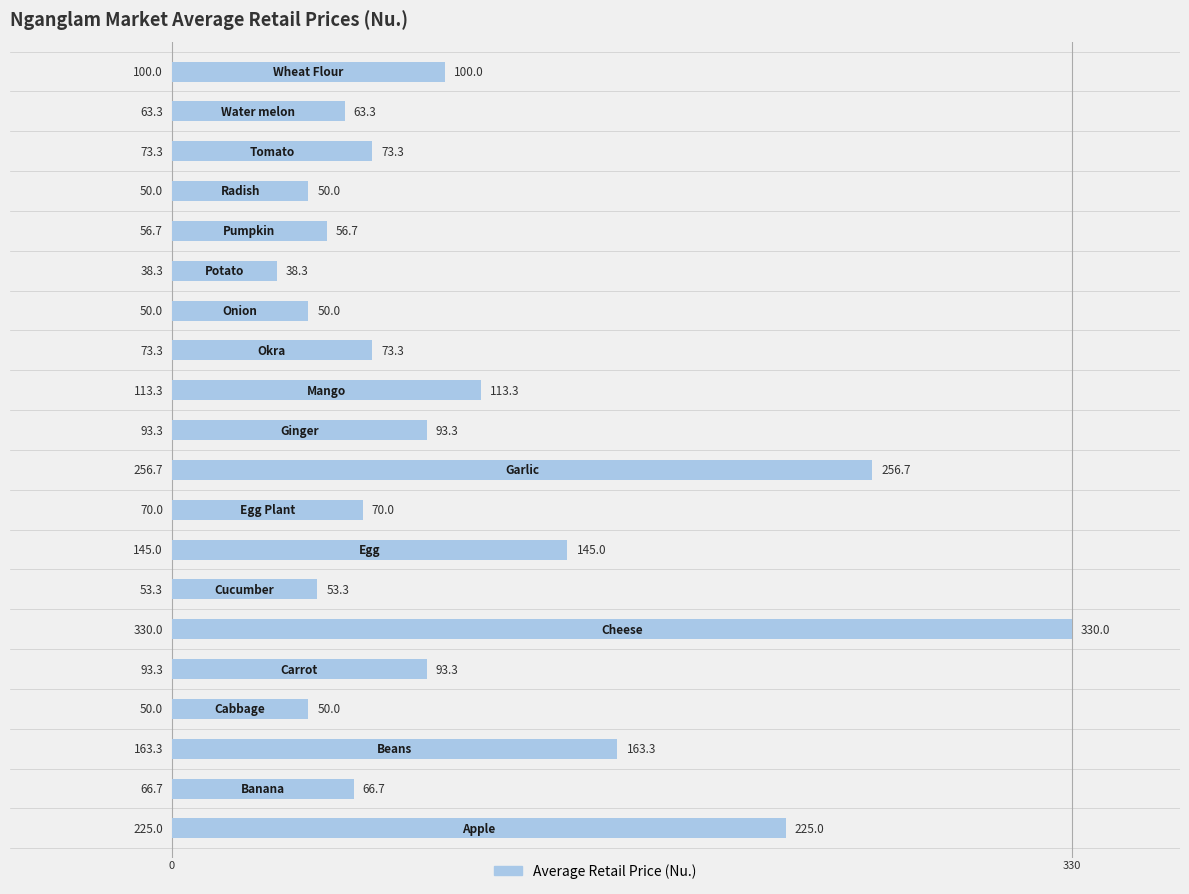

What is the difference between the maximum and minimum values?

291.7